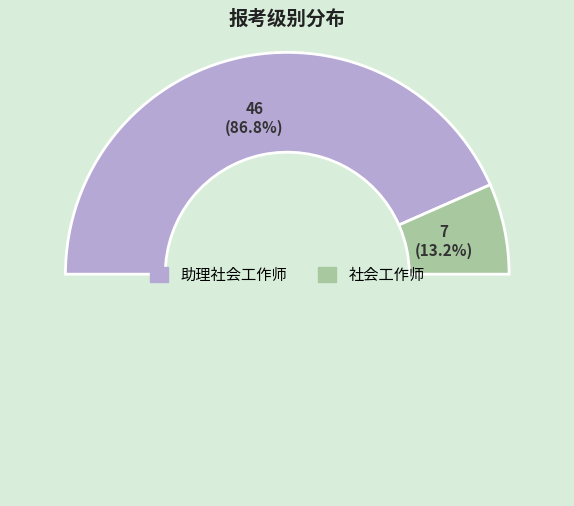

To the nearest percent, what portion does 社会工作师 represent?

13%